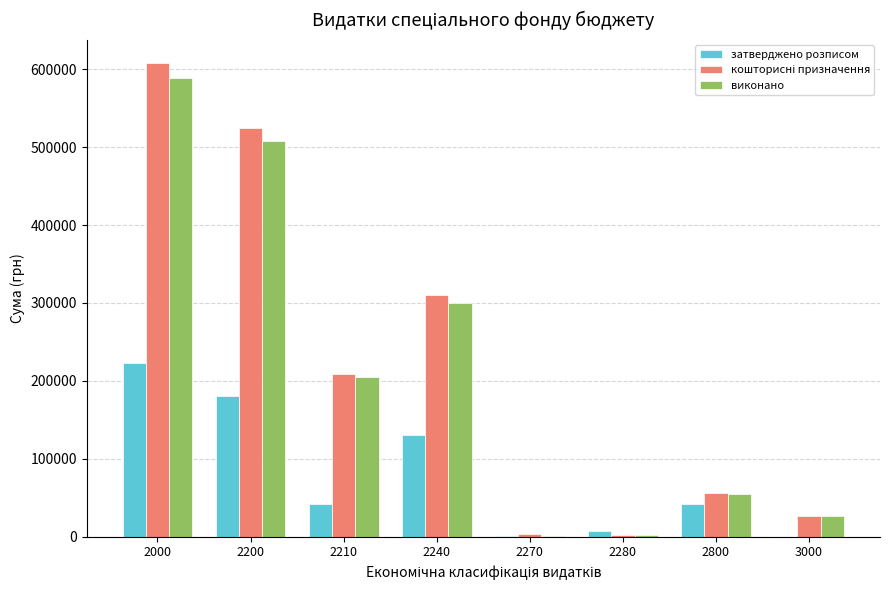

The value of виконано at 2240 is 299810.2. True or false?

True